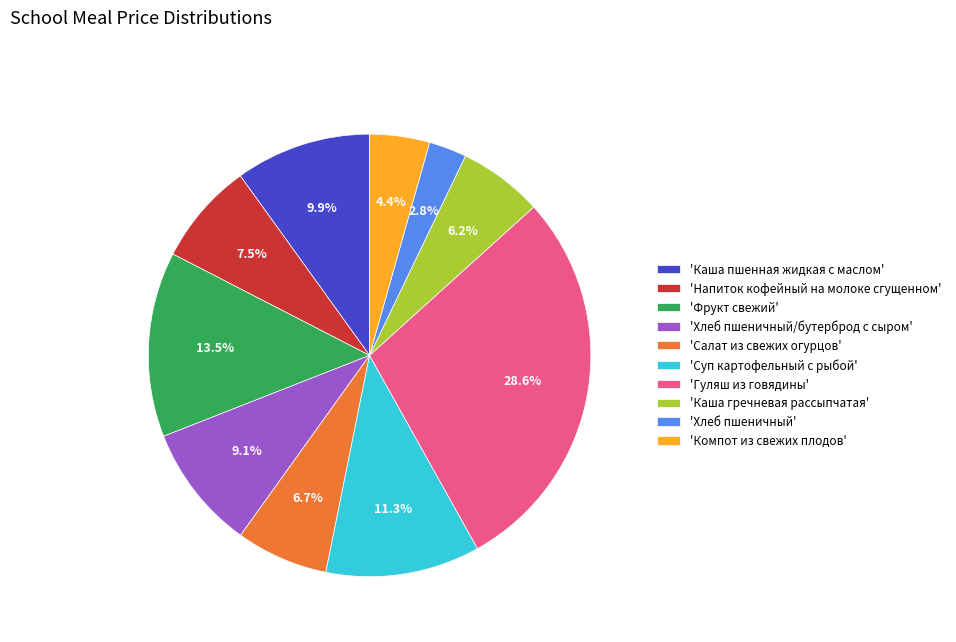

How many slices are in this pie chart?

10